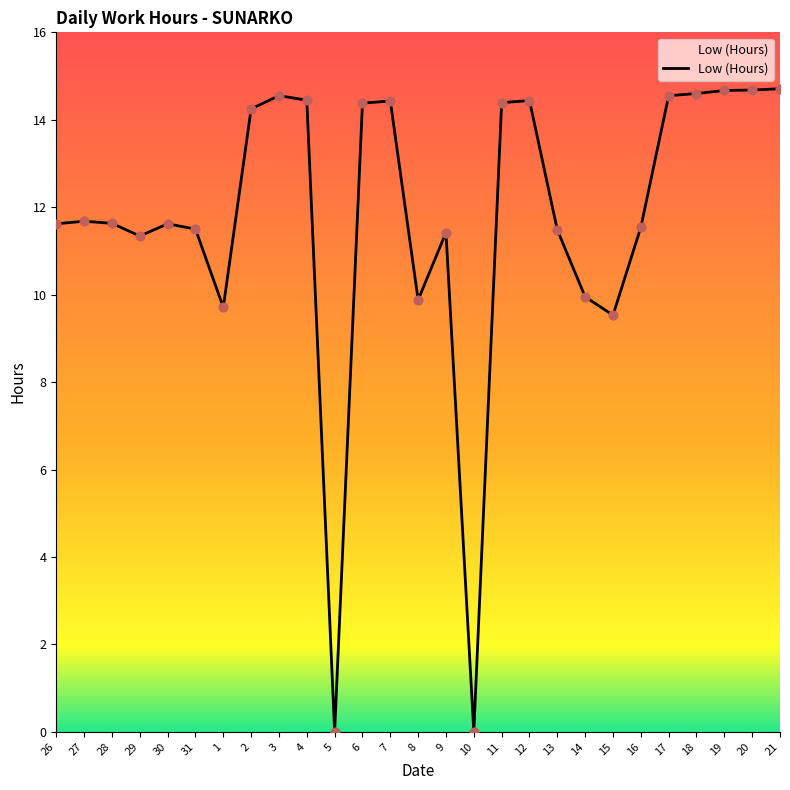

Between 2 and 7, which is larger?

7